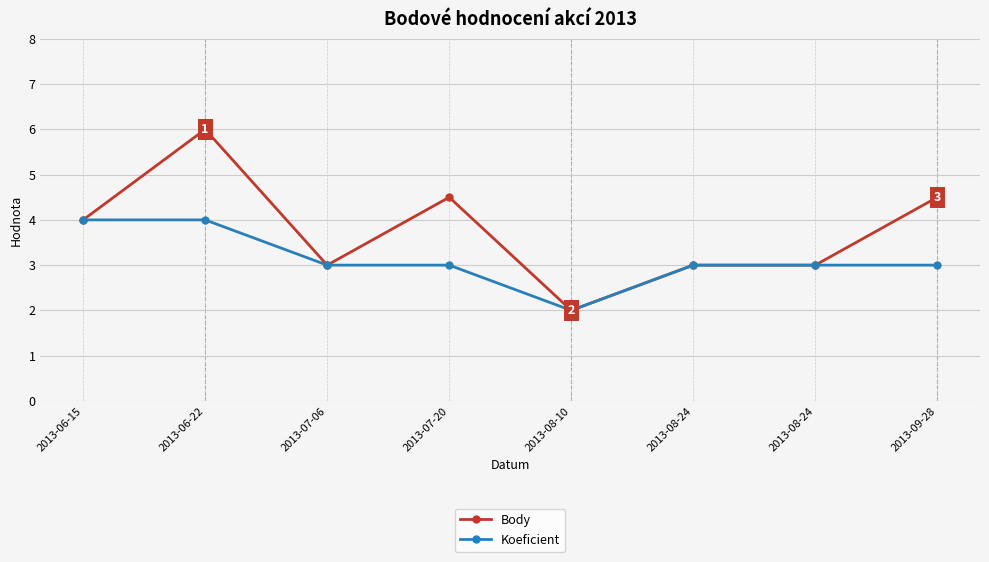

What is the value of the Koeficient point at the 7th from the left?

3.0